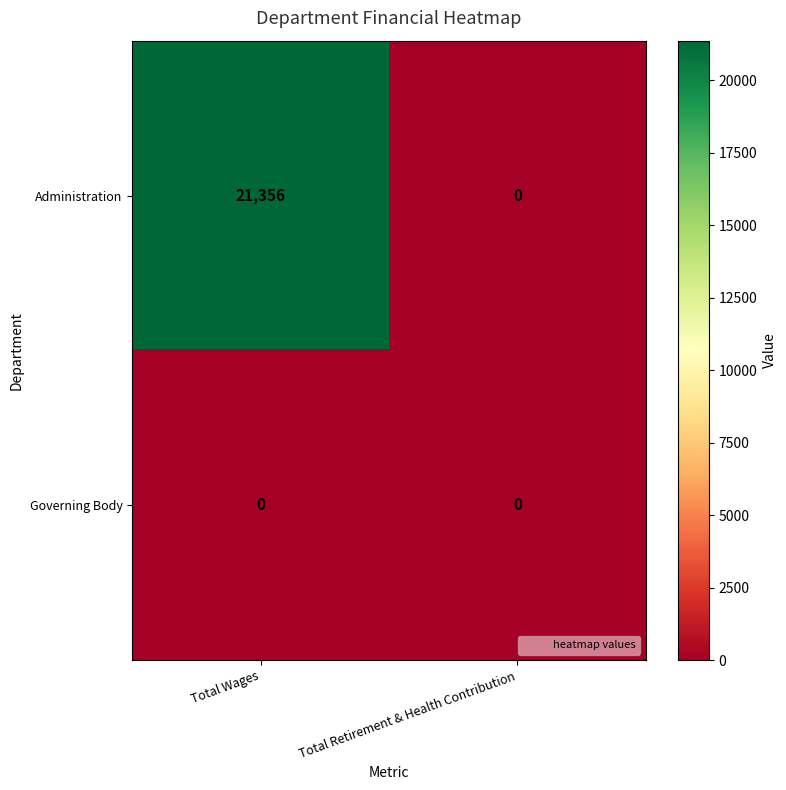

The value of Administration at Total Wages is 8477. True or false?

False